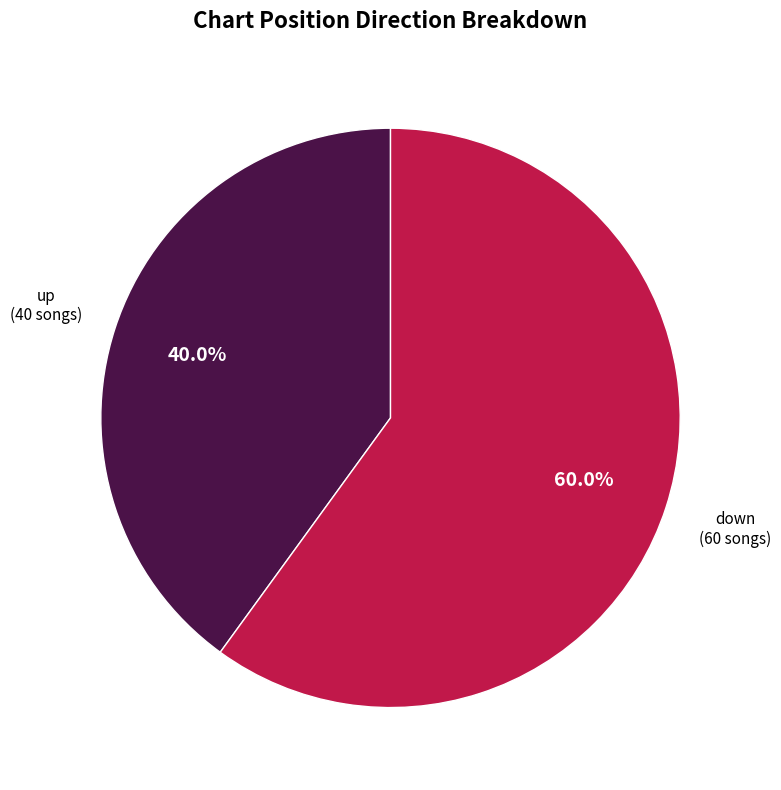

True or false: down accounts for 60% of the total.

True